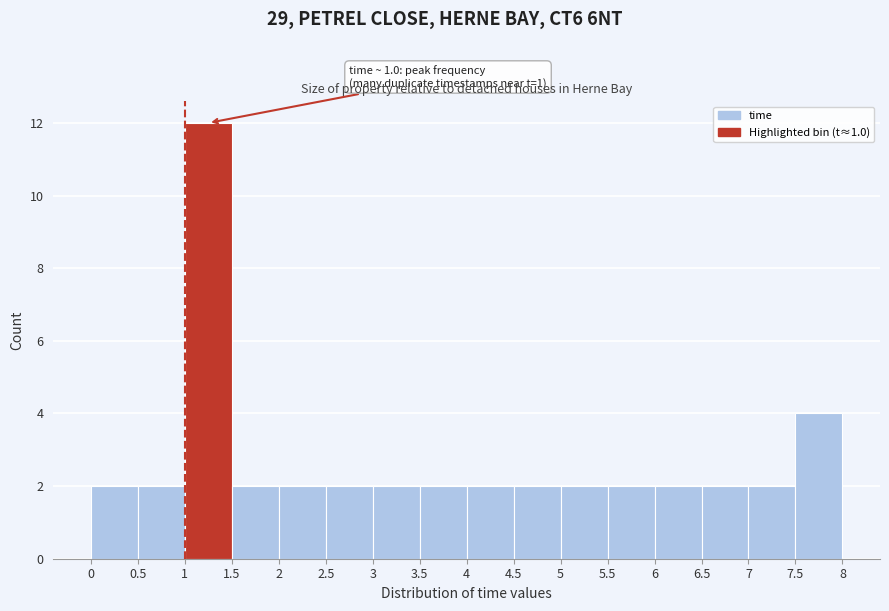

Which range on the x-axis has the tallest bar?

1 to 1.5